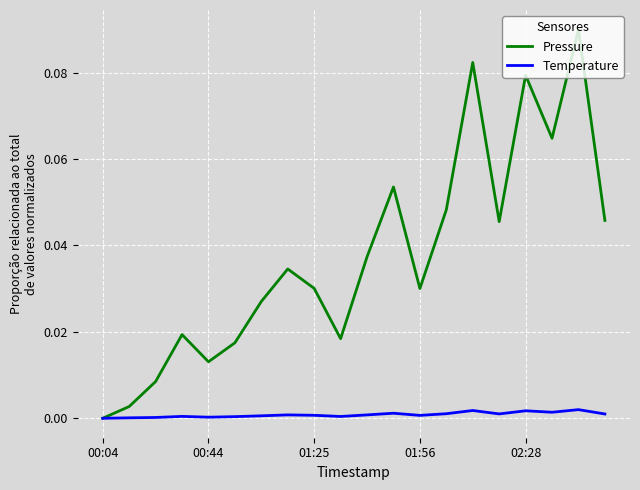

Which series has the widest spread of values?

Pressure